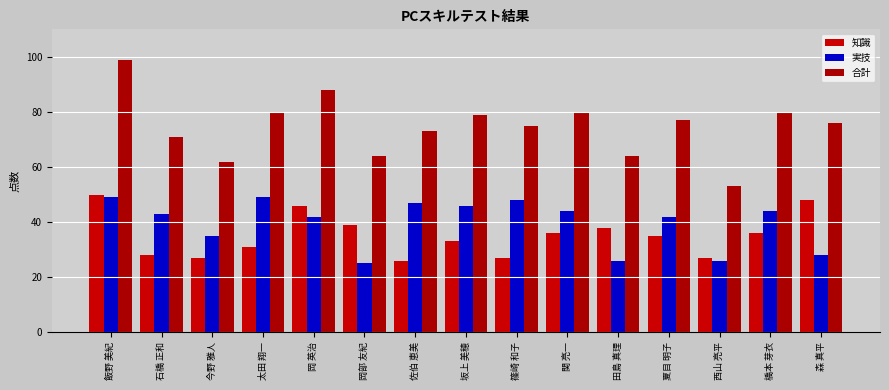

What is the difference between the highest and lowest values at 関 亮一?

44